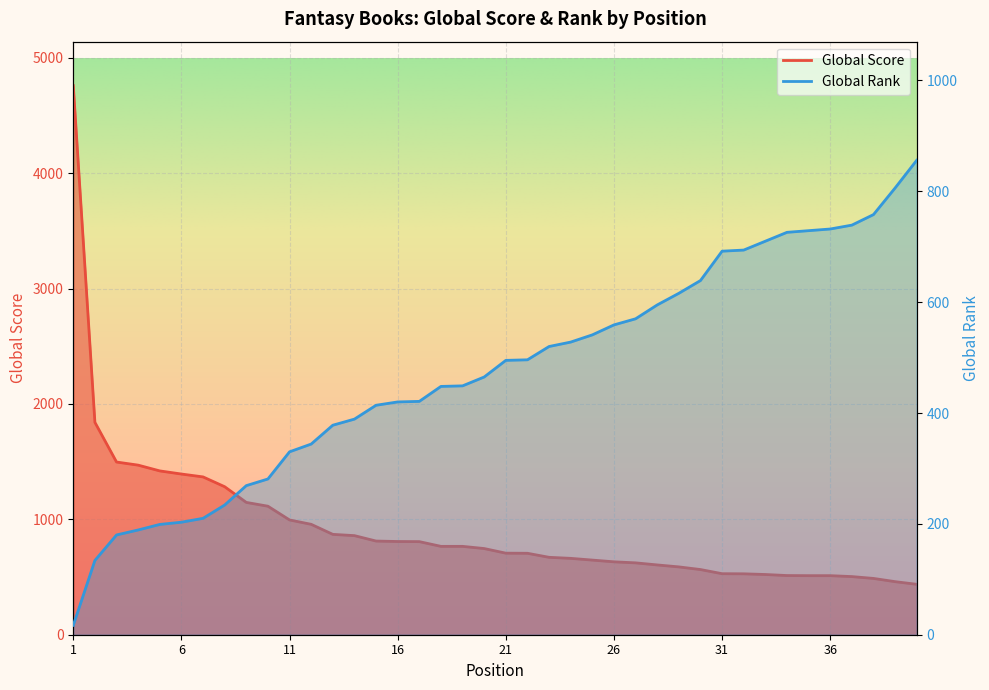

Read the Global Rank value at 11.

330